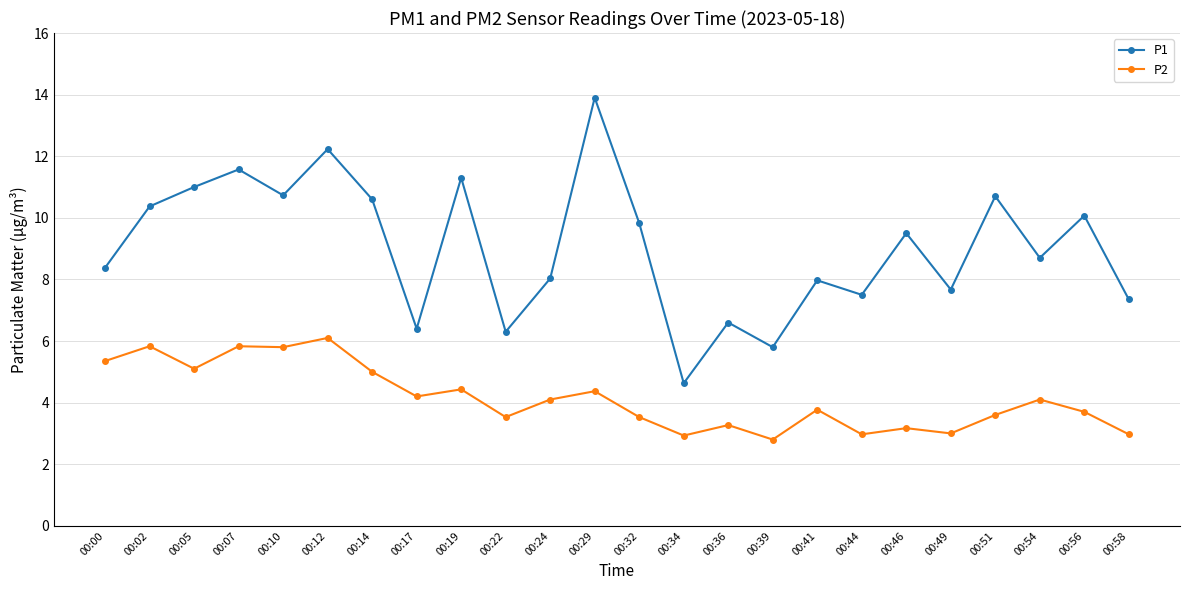

What is the smallest value displayed?

2.8